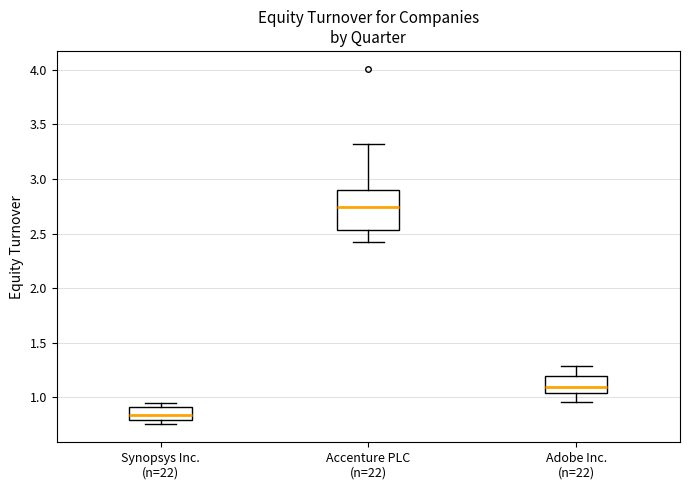

Reading left to right, read every box against the y-axis: the position of its median line, the range the box covers, and the ends of its whiskers. The values are not printed on the chart, so give them approximately, as read against the axis.

Synopsys Inc. (n=22): median 0.85, box 0.80 to 0.90, whiskers 0.75 to 0.95
Accenture PLC (n=22): median 2.75, box 2.55 to 2.90, whiskers 2.40 to 3.30
Adobe Inc. (n=22): median 1.10, box 1.05 to 1.20, whiskers 0.95 to 1.30